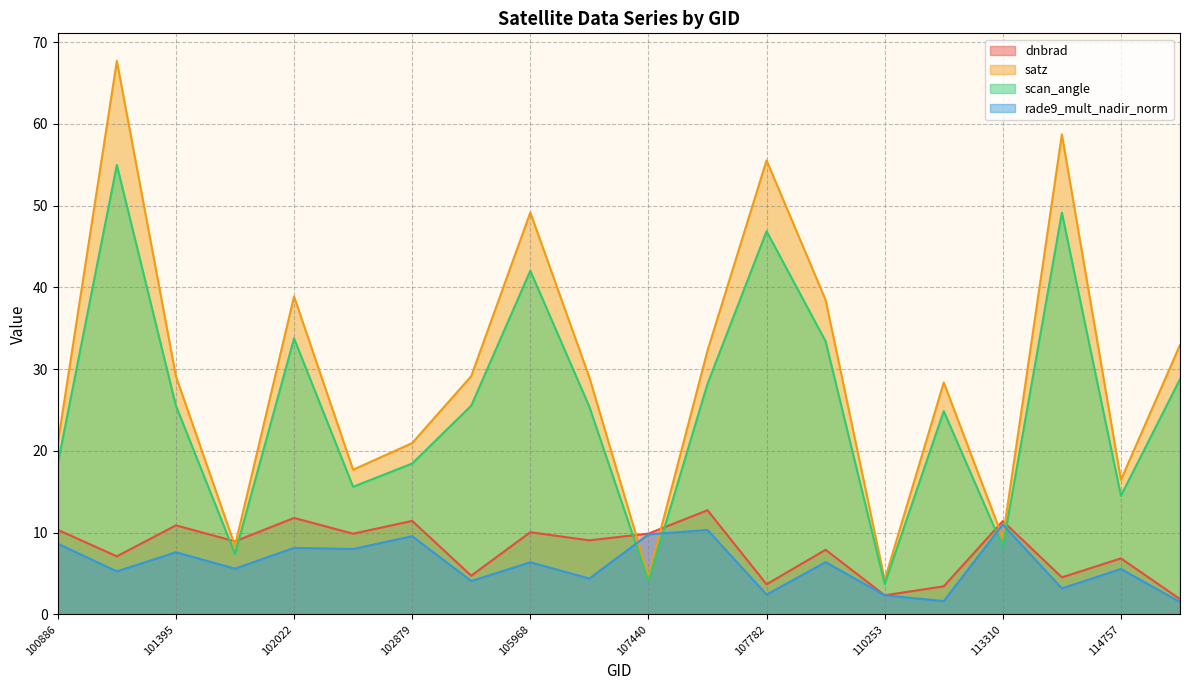

How many lines are shown in the chart?

4